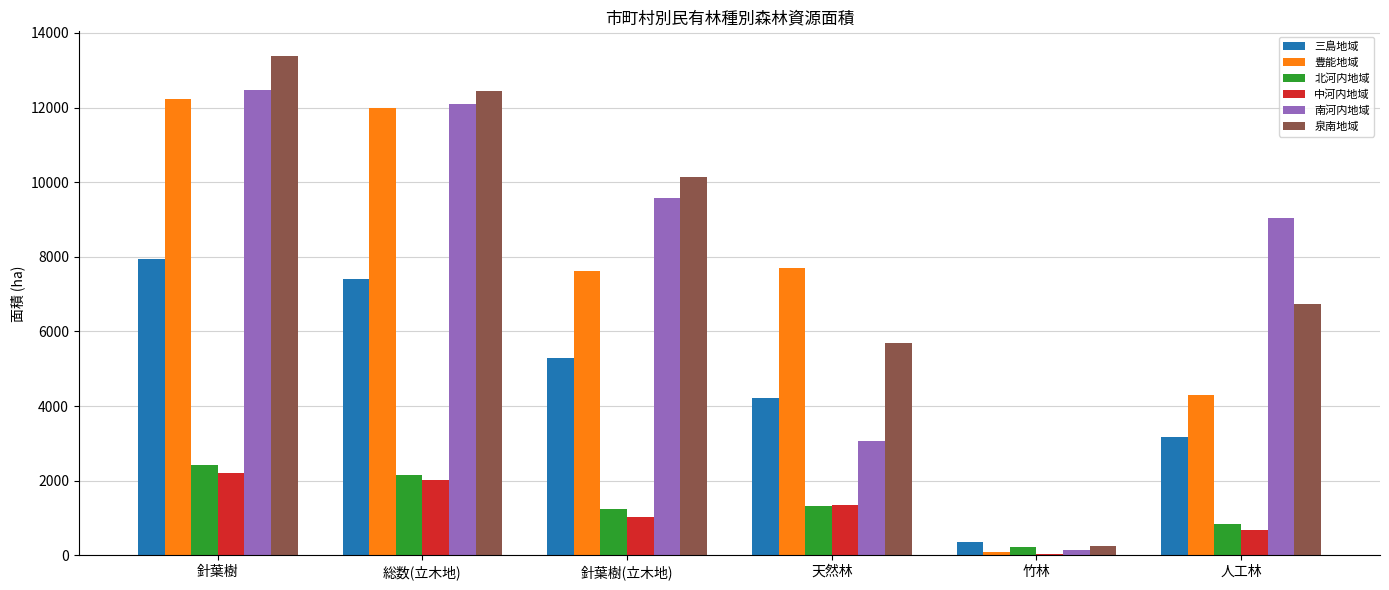

Reading right to left, extract all data points from this chart.

三島地域: 人工林=3171	竹林=356	天然林=4227	針葉樹(立木地)=5290	総数(立木地)=7396	針葉樹=7933
豊能地域: 人工林=4290	竹林=77	天然林=7687	針葉樹(立木地)=7615	総数(立木地)=11977	針葉樹=12237
北河内地域: 人工林=828	竹林=232	天然林=1333	針葉樹(立木地)=1240	総数(立木地)=2162	針葉樹=2432
中河内地域: 人工林=682	竹林=43	天然林=1343	針葉樹(立木地)=1015	総数(立木地)=2025	針葉樹=2206
南河内地域: 人工林=9031	竹林=138	天然林=3057	針葉樹(立木地)=9588	総数(立木地)=12088	針葉樹=12483
泉南地域: 人工林=6742	竹林=256	天然林=5701	針葉樹(立木地)=10136	総数(立木地)=12443	針葉樹=13374